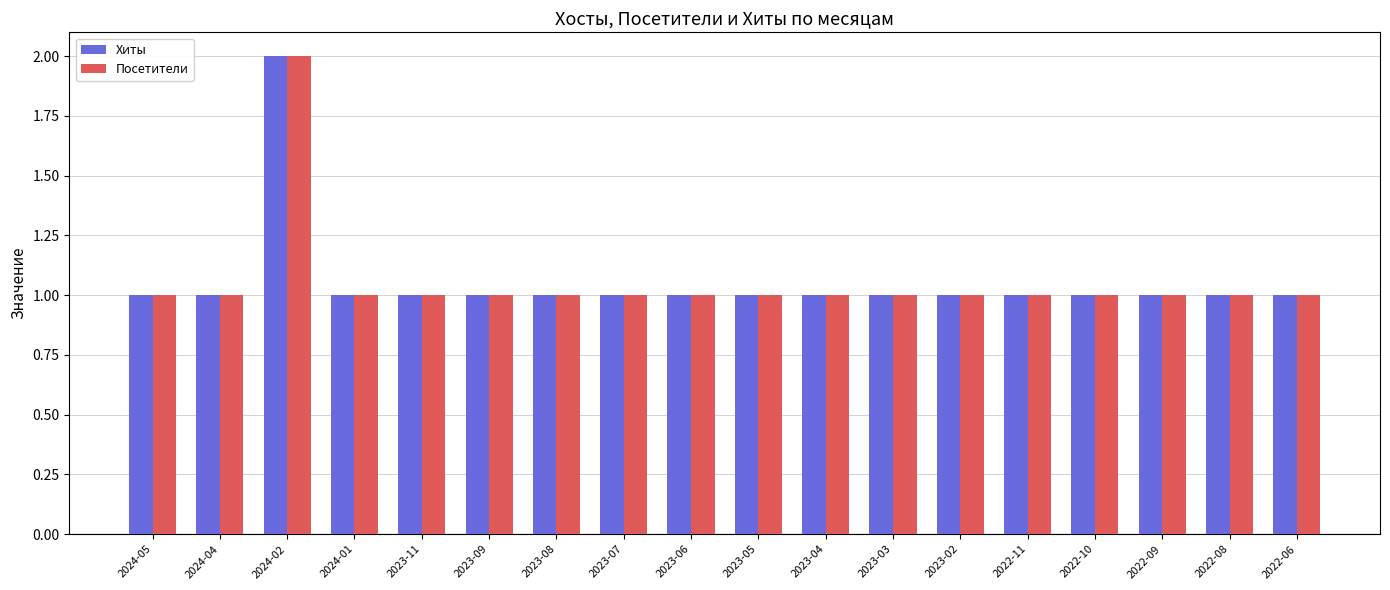

At which category is the sum across all series the highest?

2024-02